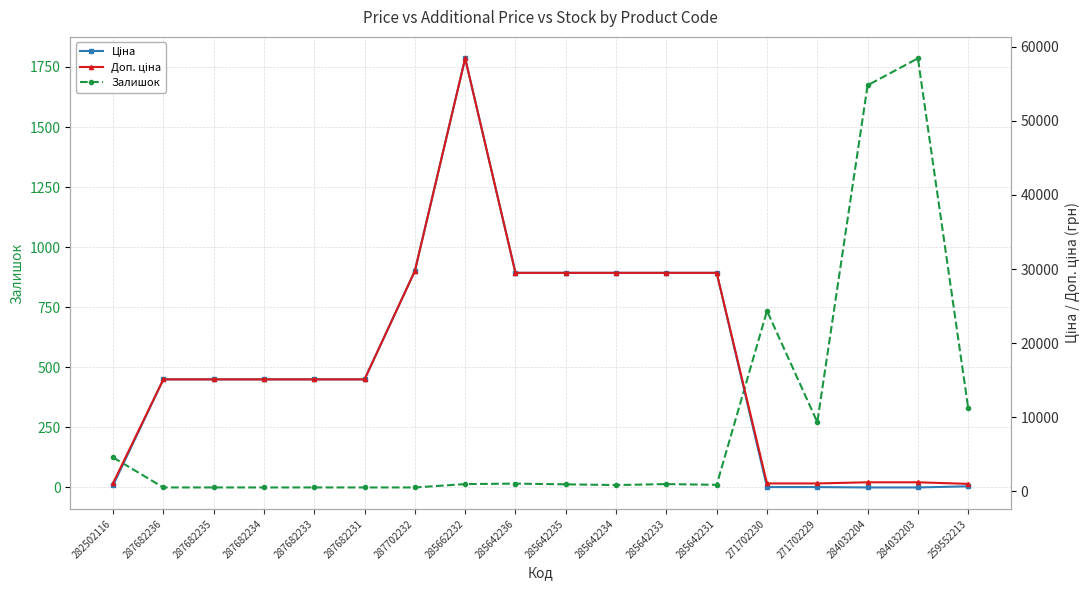

True or false: Ціна has more than 1 interior local peaks.

False